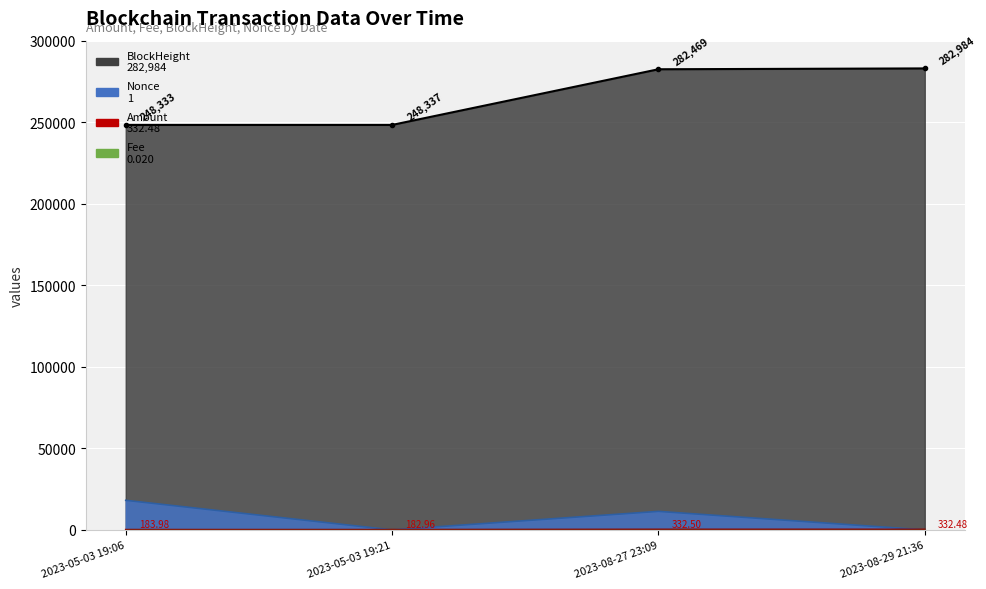

At which category is the sum across all series the highest?

2023-08-27 23:09